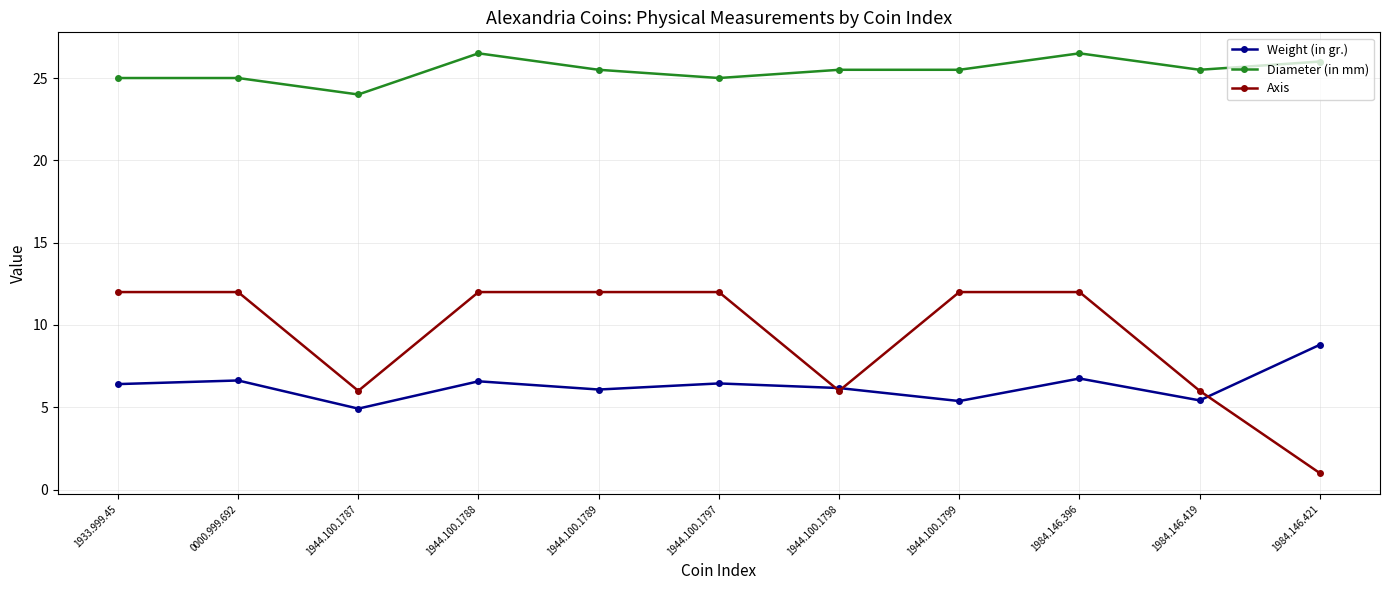

How many Axis values are between 6 and 12?

10